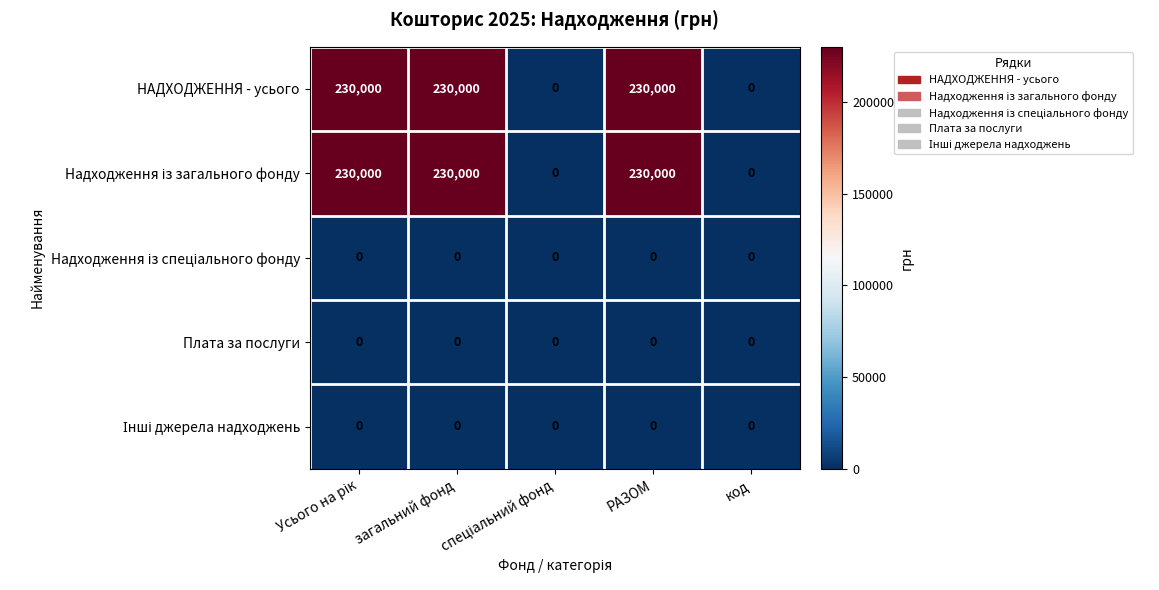

At how many categories does at least one series exceed 177278?

3